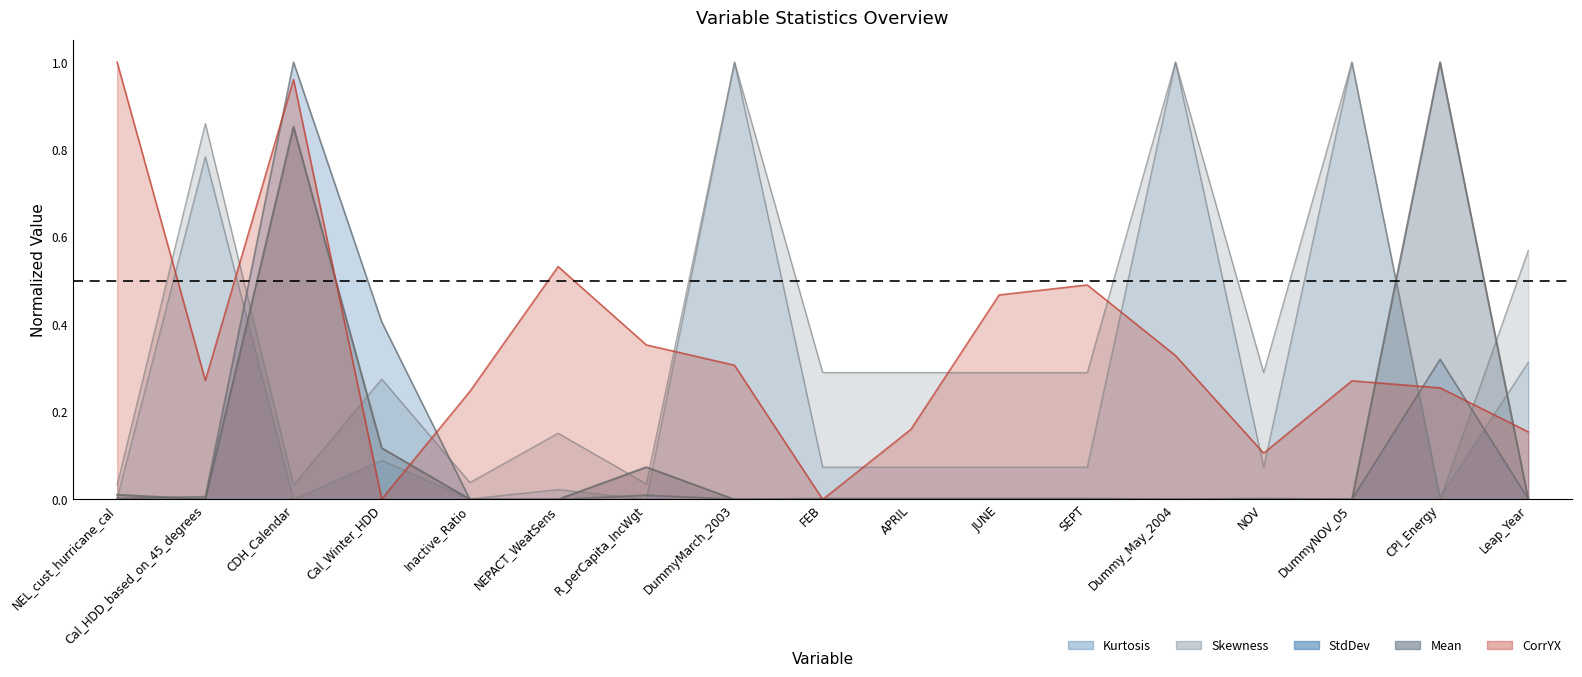

What position from the left is Cal_Winter_HDD?

4